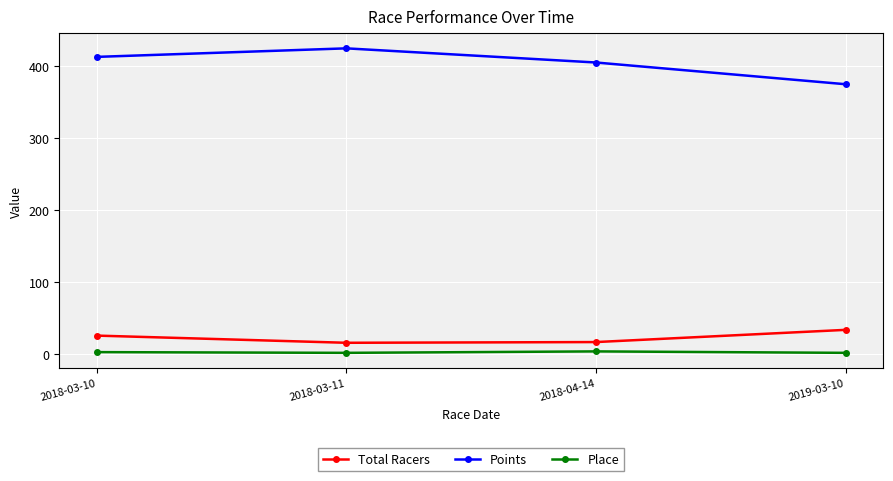

Is this an area chart (filled region under the line)?

No